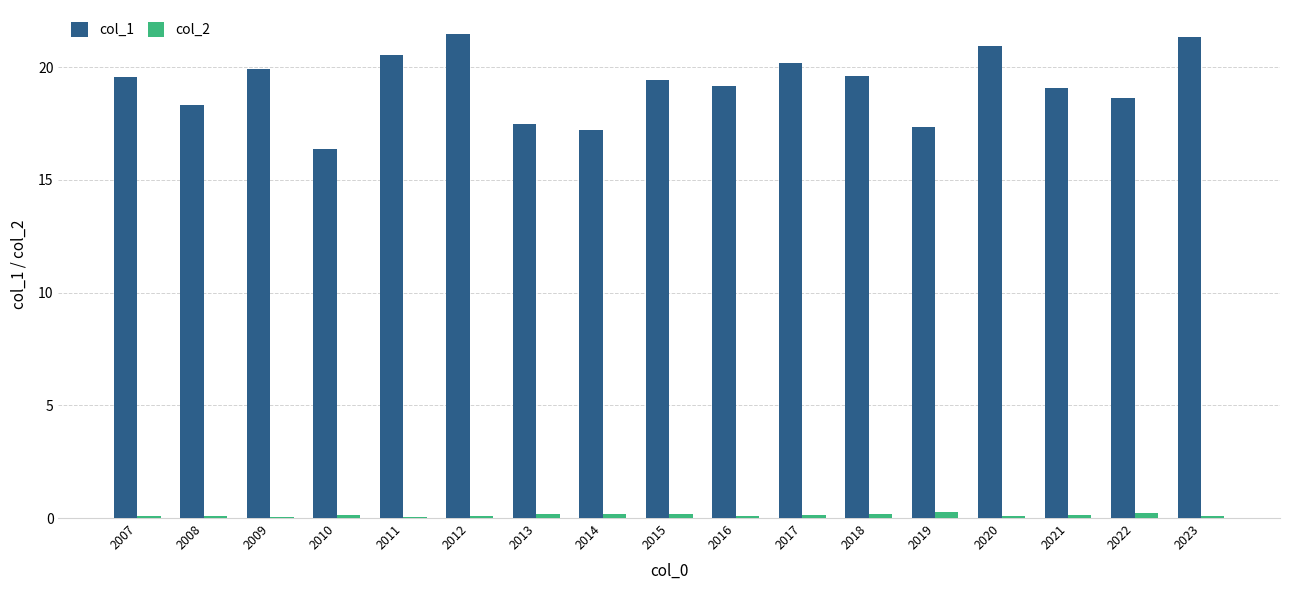

What is the average value of the col_2 series?

0.1